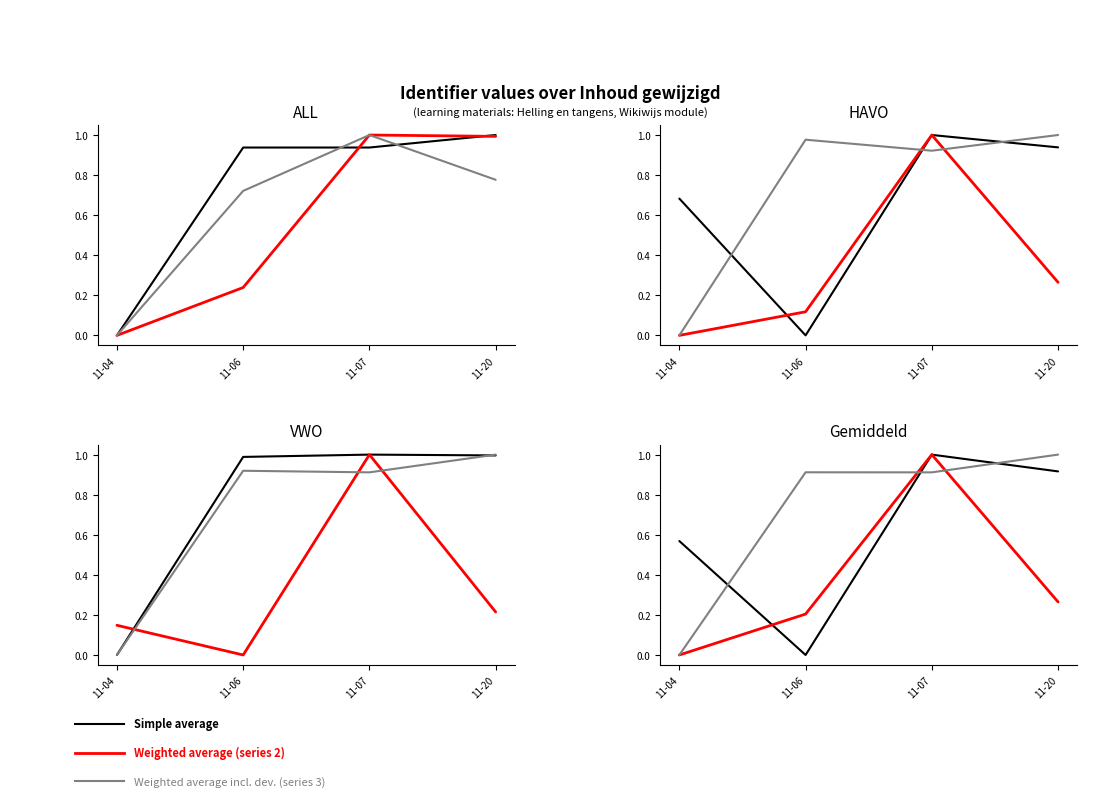

The value of Weighted average incl. dev. at 11-04 is 0.0. True or false?

True